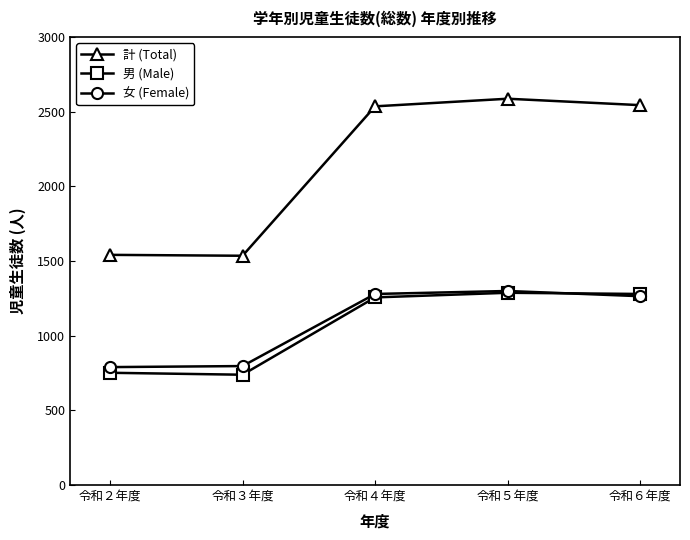

What is the lowest value of the 女 (Female) series?

790